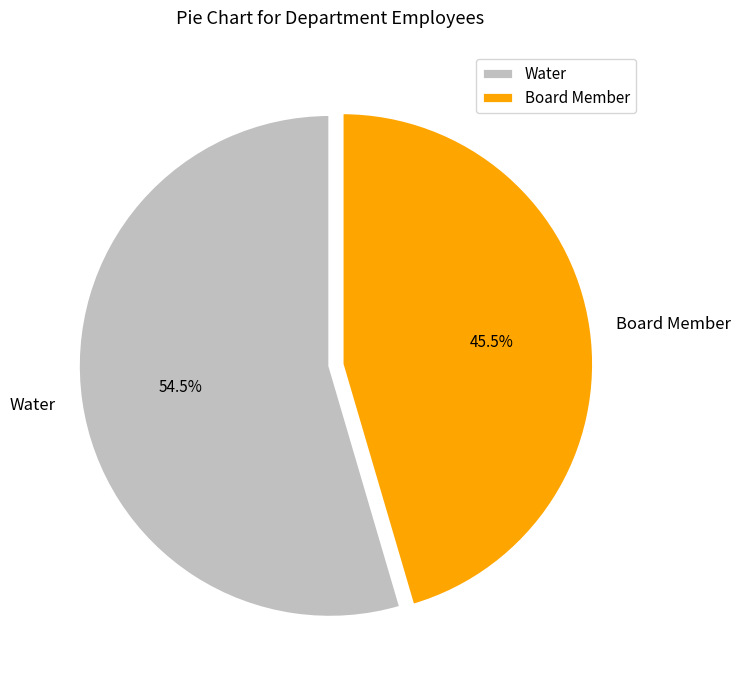

Rank the categories by value from highest to lowest.

Water, Board Member